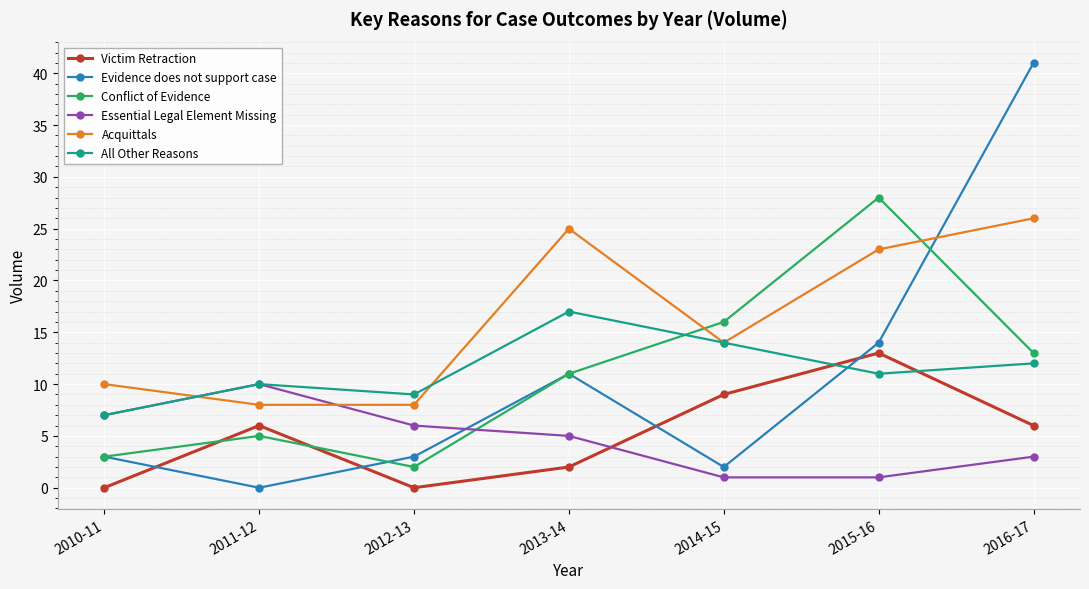

Which series has the widest spread of values?

Evidence does not support case